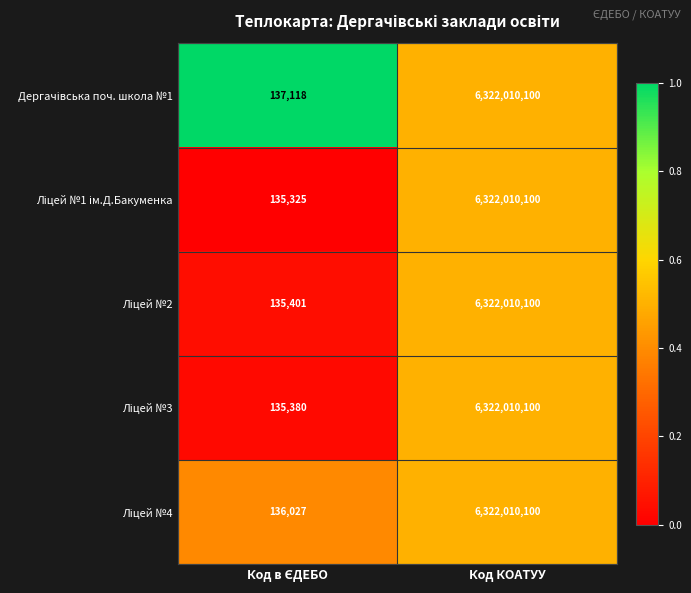

What is the maximum value shown in the chart?

6322010100